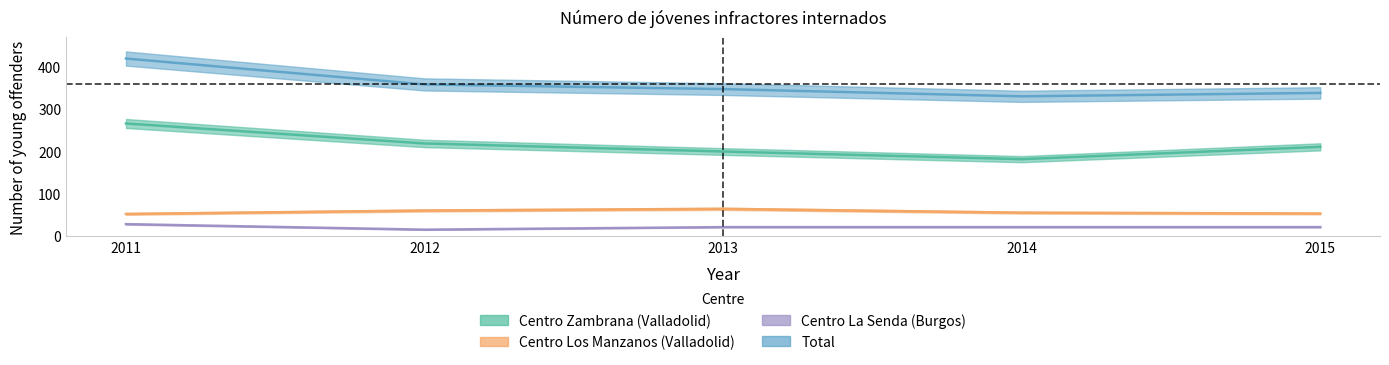

At which label does Centro Los Manzanos (Valladolid) reach its peak?

2013